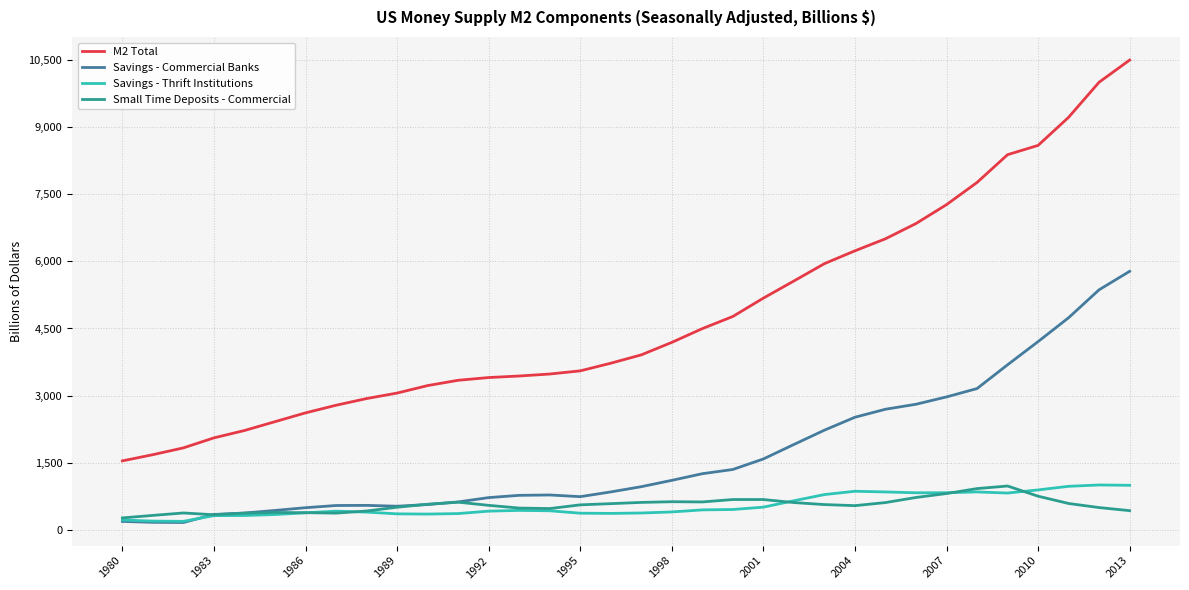

True or false: Small Time Deposits - Commercial and M2 Total cross at least once.

False